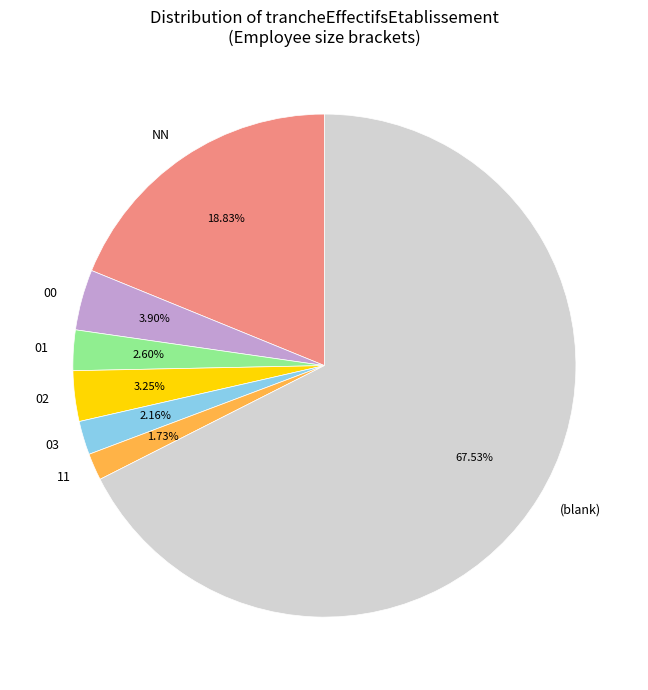

Approximately how many times larger is the value at 03 compared to 01?

0.8